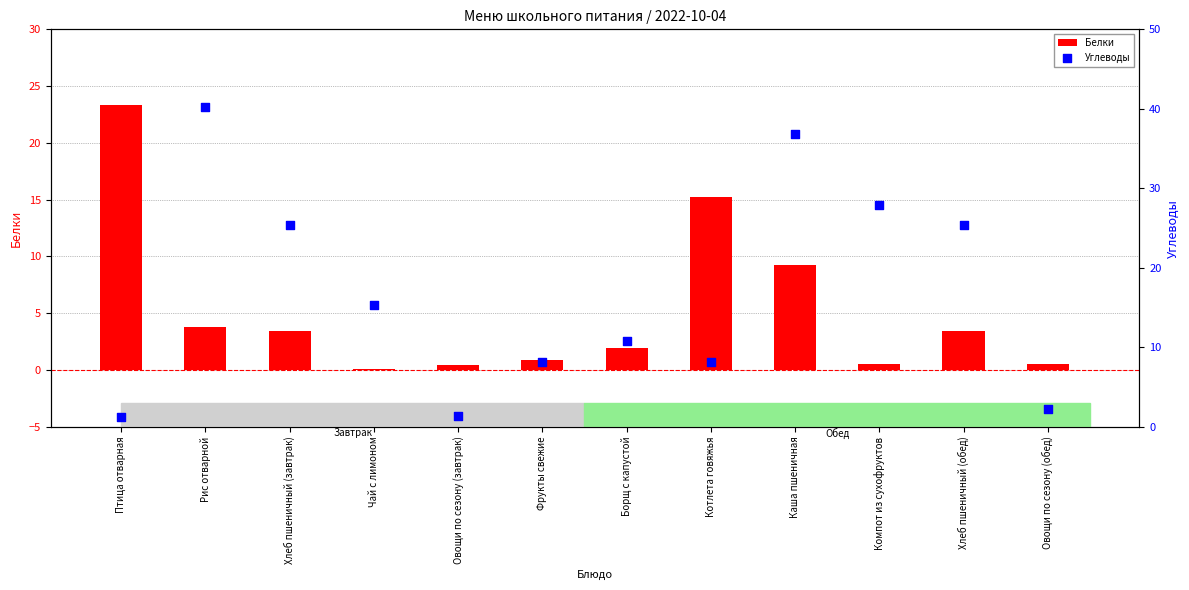

At how many categories does at least one series exceed 28?

2